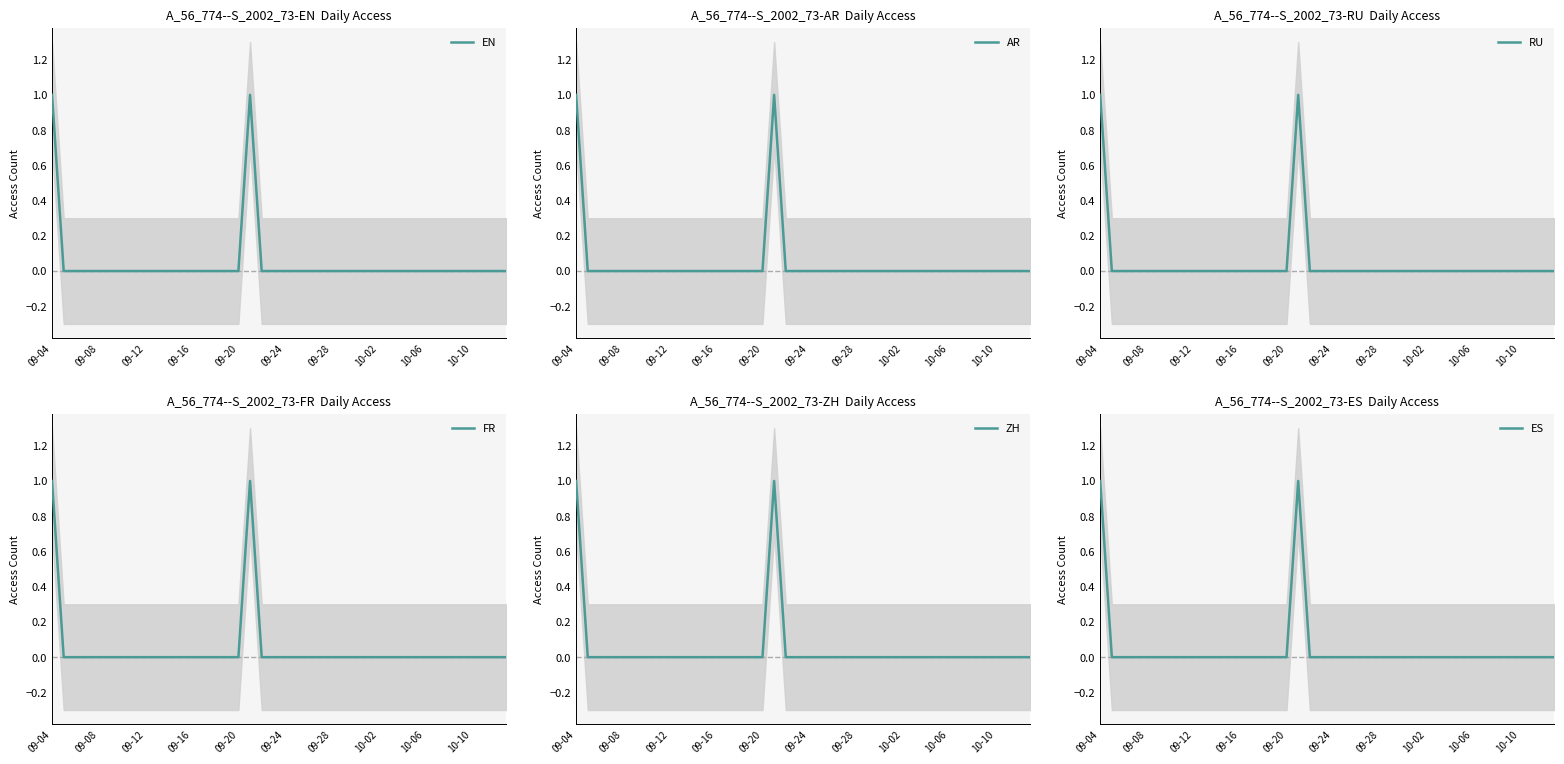

Count the number of data series in this chart.

6